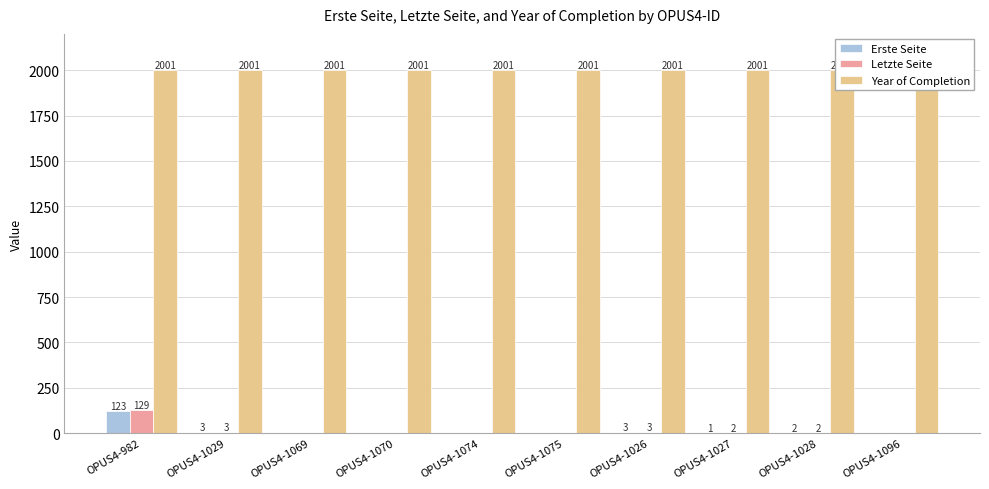

Reading right to left, what are all the values shown in this chart?

Erste Seite: 0	2	1	3	0	0	0	0	3	123
Letzte Seite: 0	2	2	3	0	0	0	0	3	129
Year of Completion: 2001	2001	2001	2001	2001	2001	2001	2001	2001	2001